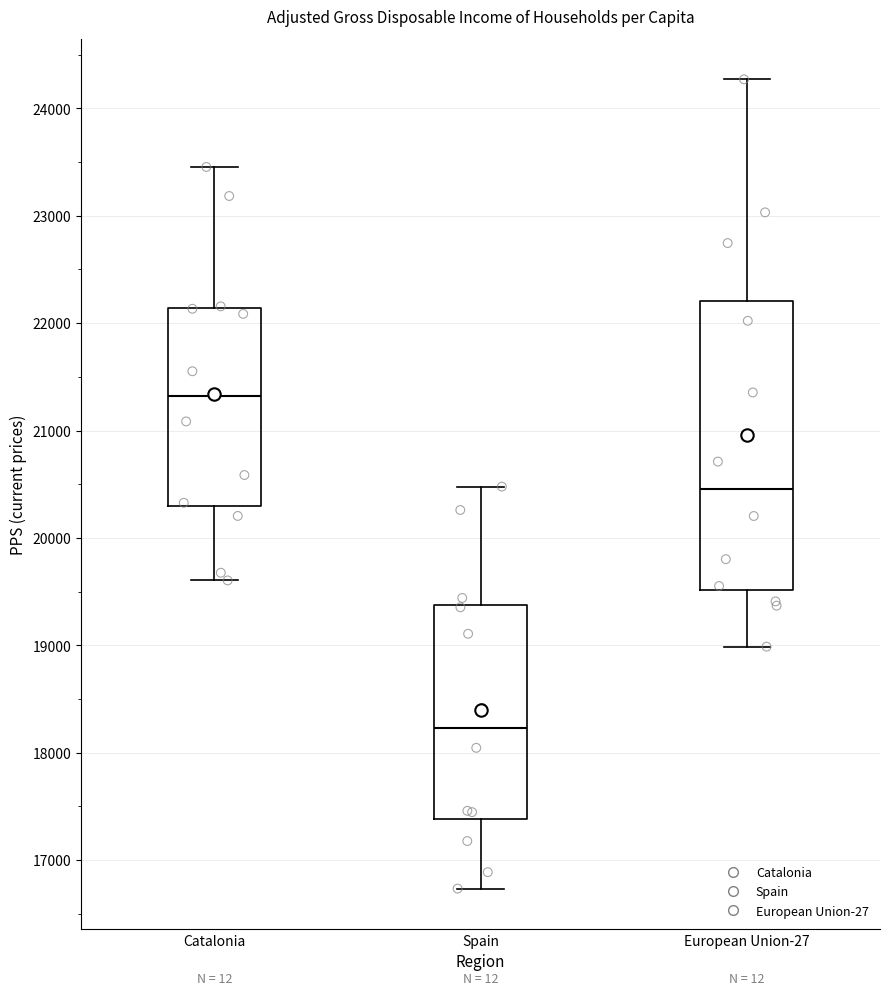

Reading left to right, read every box against the y-axis: the position of its median line, the range the box covers, and the ends of its whiskers. The values are not printed on the chart, so give them approximately, as read against the axis.

Catalonia: median 21300, box 20300 to 22100, whiskers 19600 to 23500
Spain: median 18200, box 17400 to 19400, whiskers 16700 to 20500
European Union-27: median 20500, box 19500 to 22200, whiskers 19000 to 24300